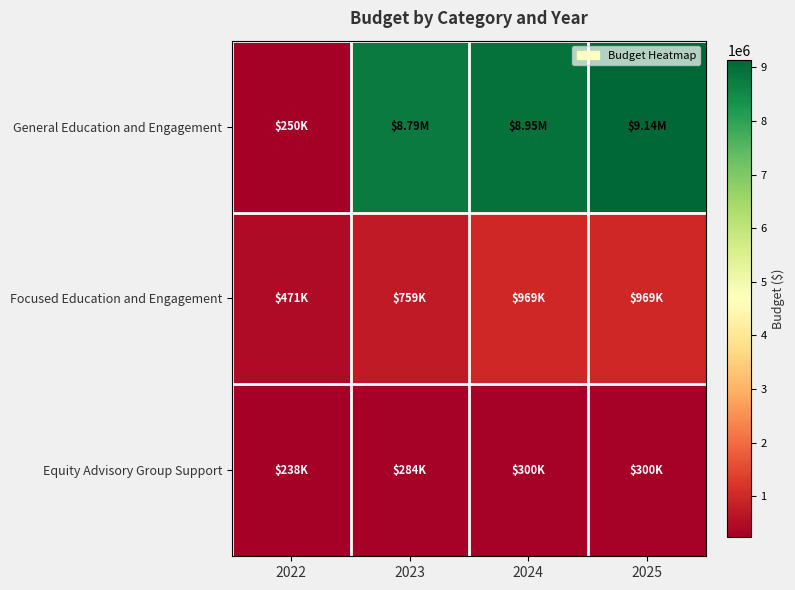

At how many categories does at least one series exceed 4676838?

3